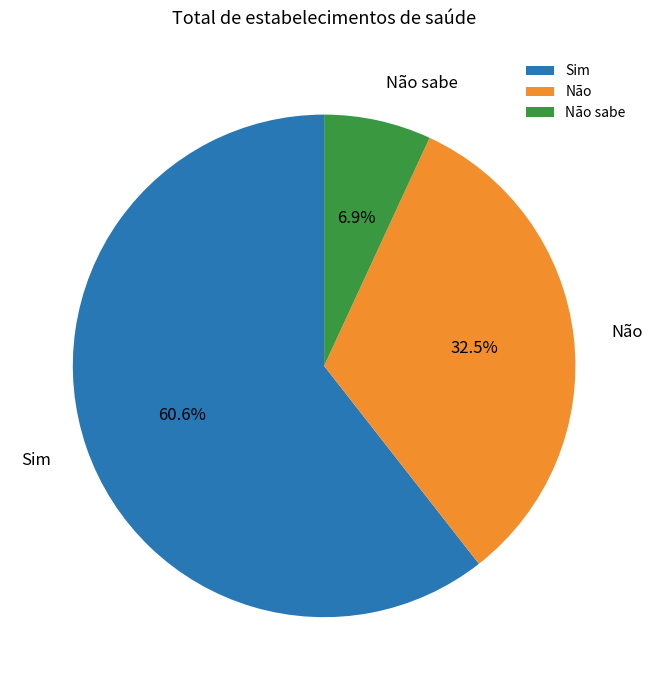

Do Não and Não sabe together represent more than half of the pie?

No